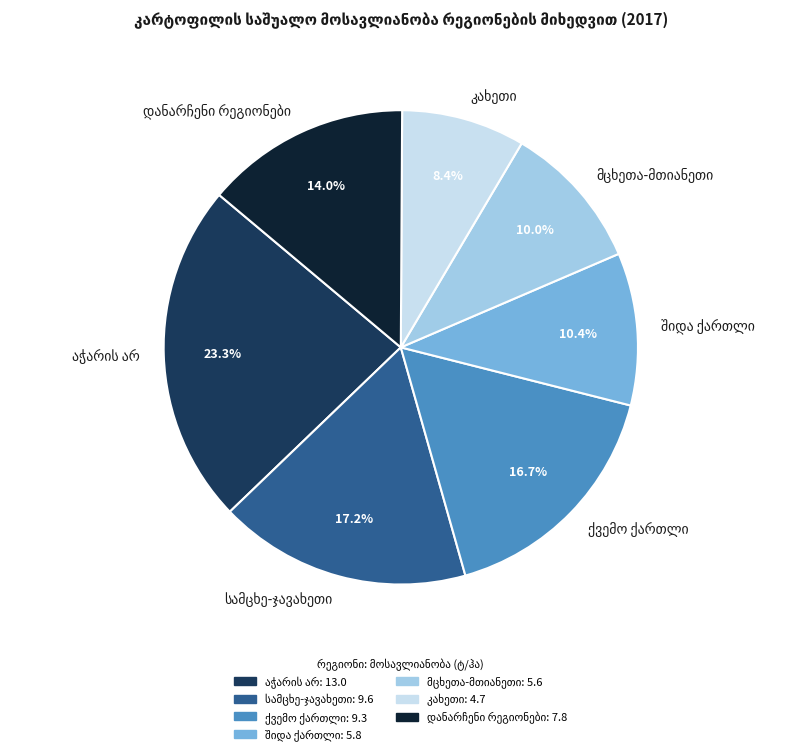

Does any single category account for the majority?

No